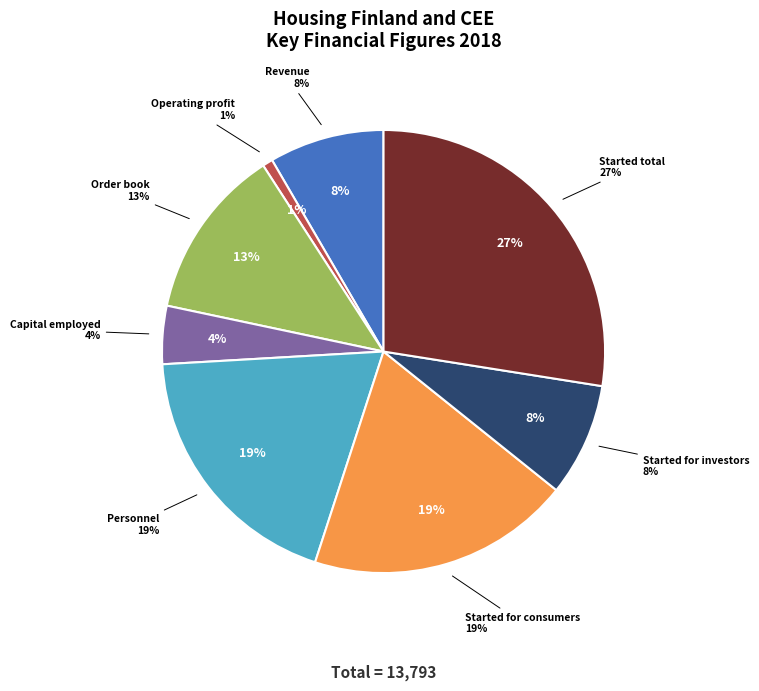

Which category has the biggest portion of the pie?

Started total